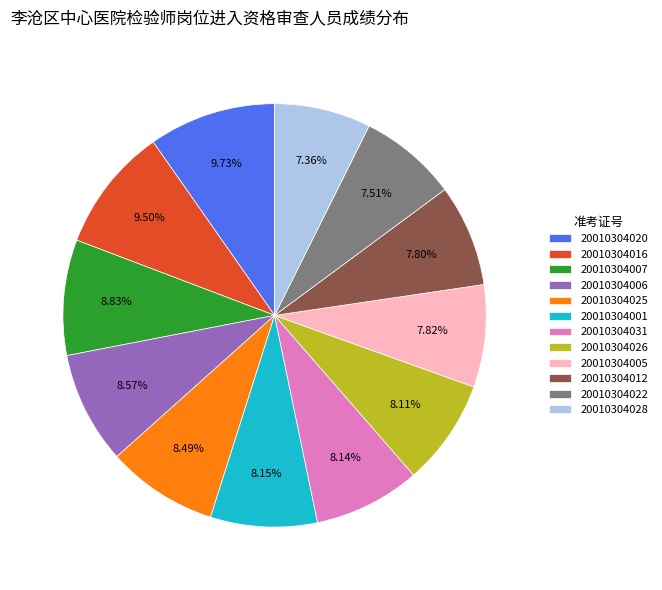

What is the total percentage of 20010304031 and 20010304006?

16.7%